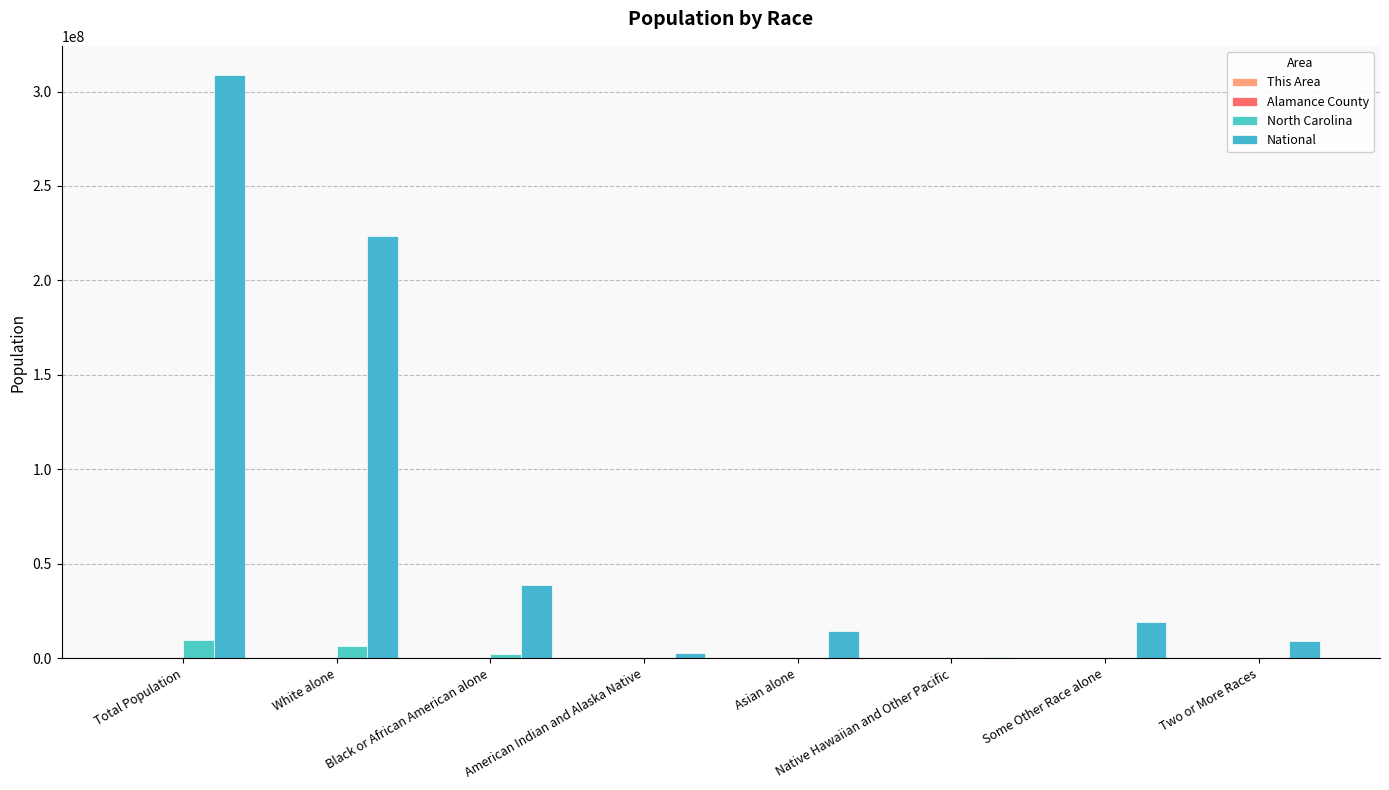

The This Area series shows 377 at Some Other Race alone. True or false?

False